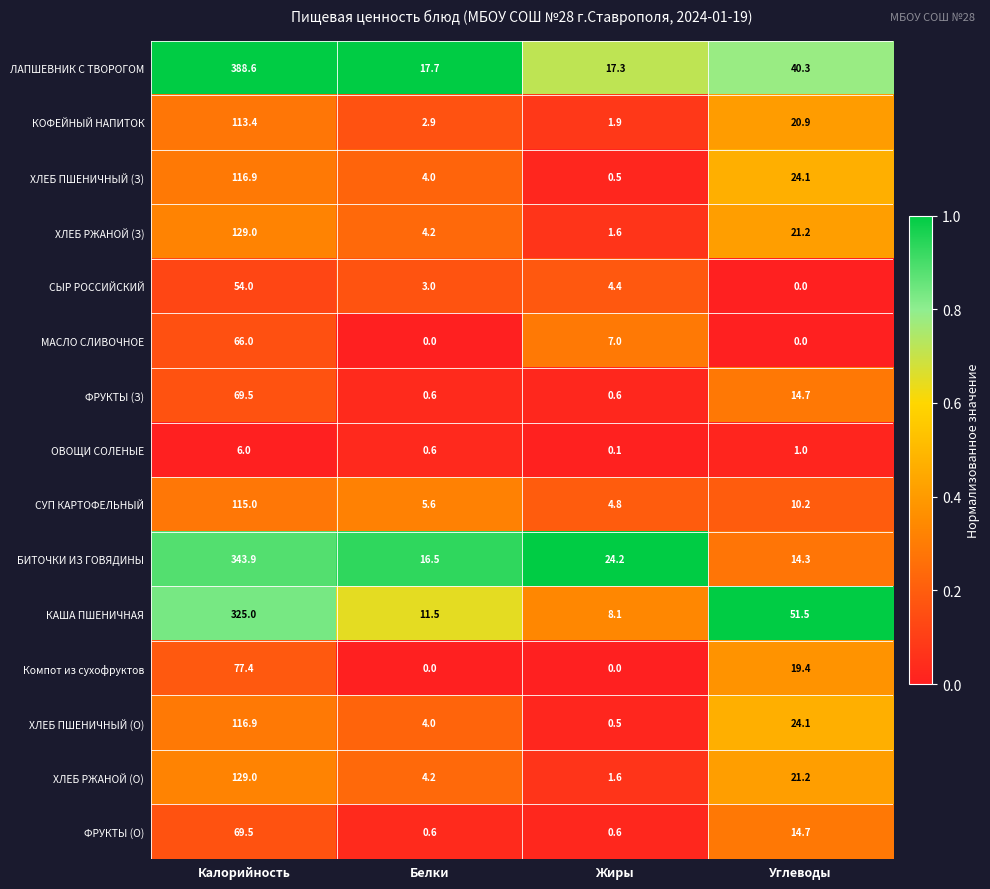

List the labels in order of ОВОЩИ СОЛЕНЫЕ value, smallest first.

Жиры, Белки, Углеводы, Калорийность